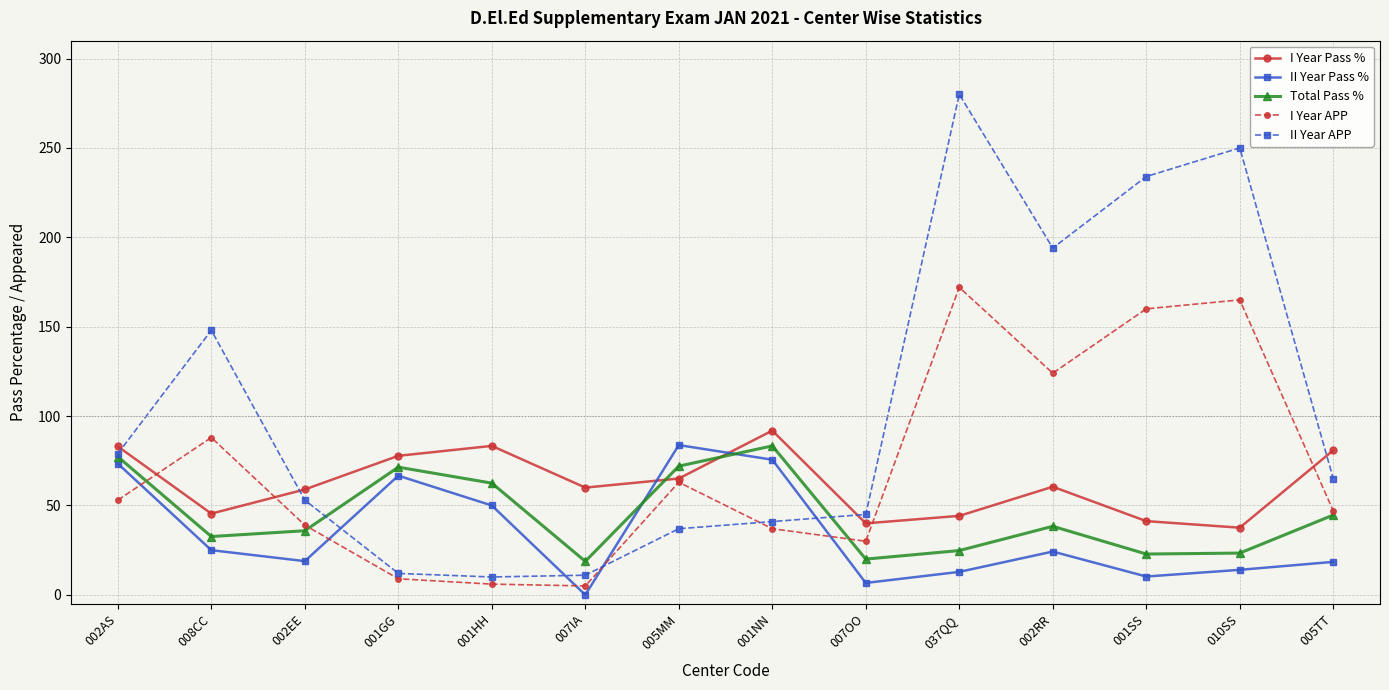

At how many categories does at least one series exceed 184?

4